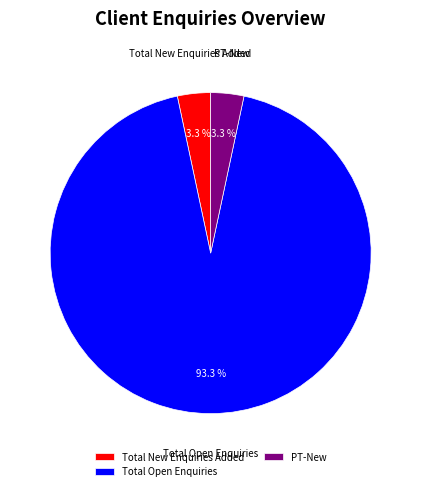

What is the largest slice in the pie chart?

Total Open Enquiries